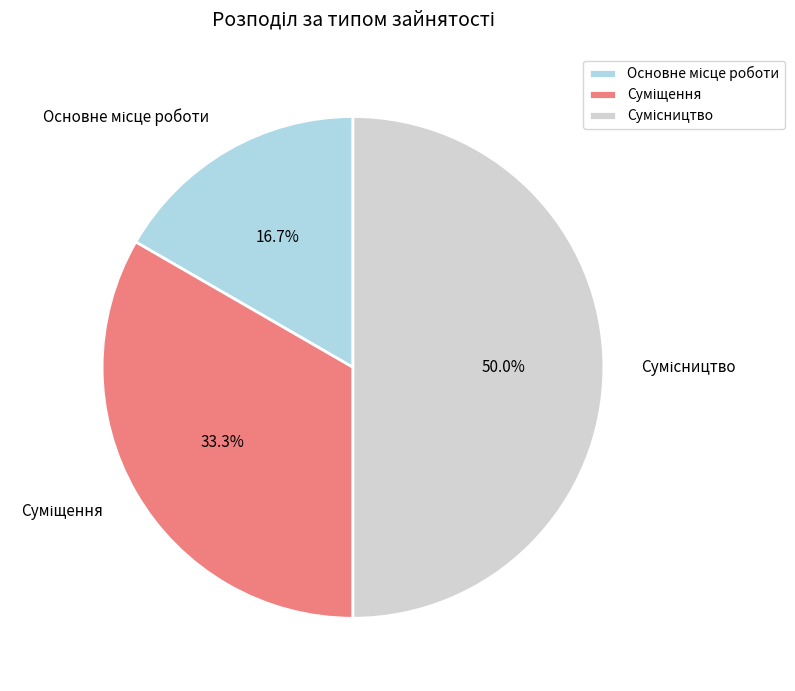

To the nearest percent, what portion does Сумісництво represent?

50%